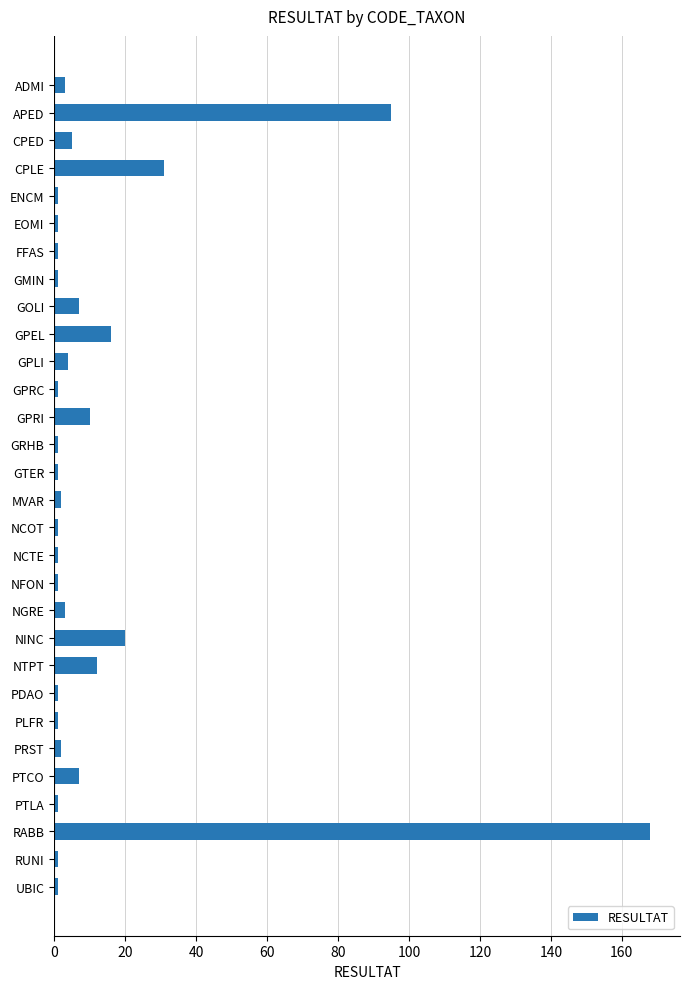

True or false: the data shows 48 at CPLE.

False